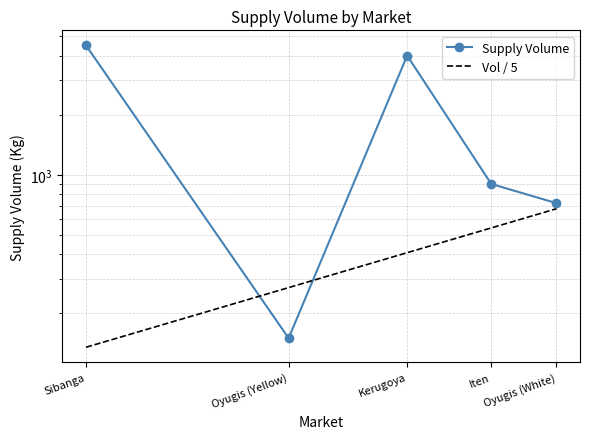

Does the chart have visible grid lines?

Yes